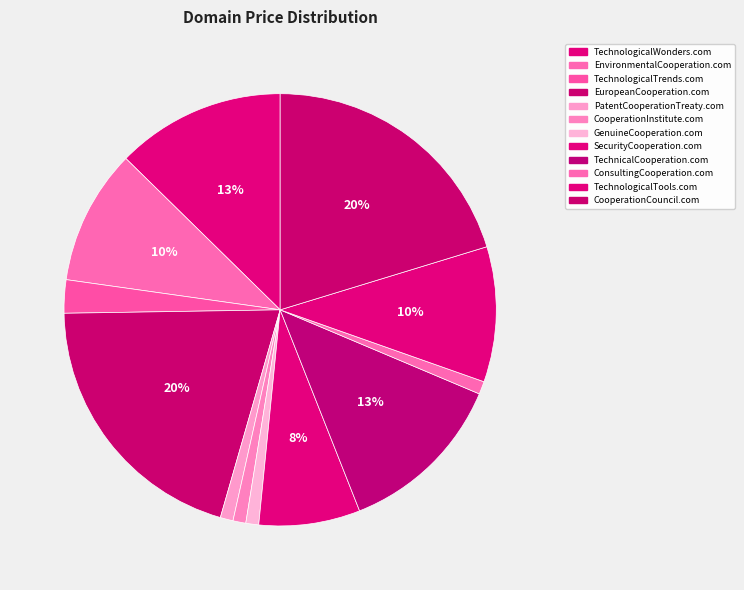

Count the number of slices in the pie.

12